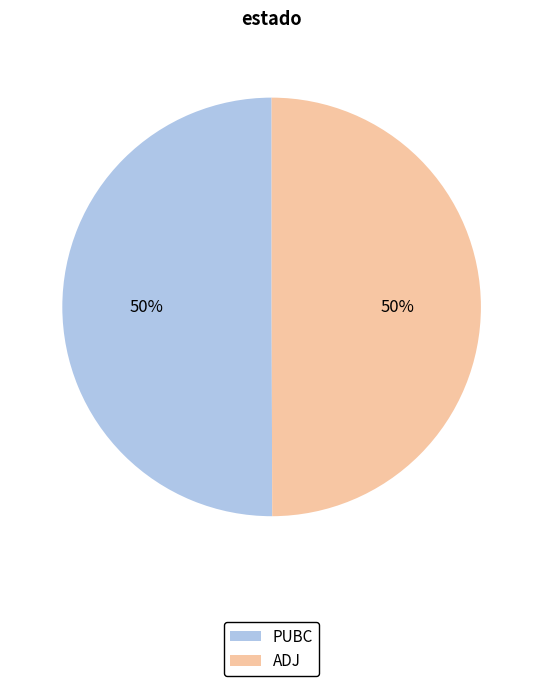

To the nearest percent, what is the combined percentage of ADJ and PUBC?

100%